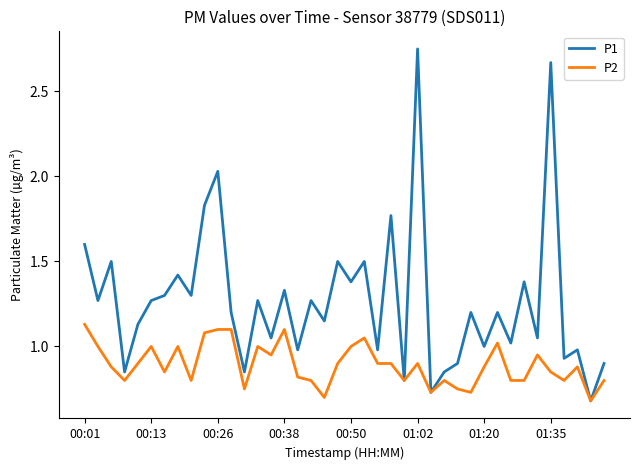

Which series has the largest total across all categories?

P1